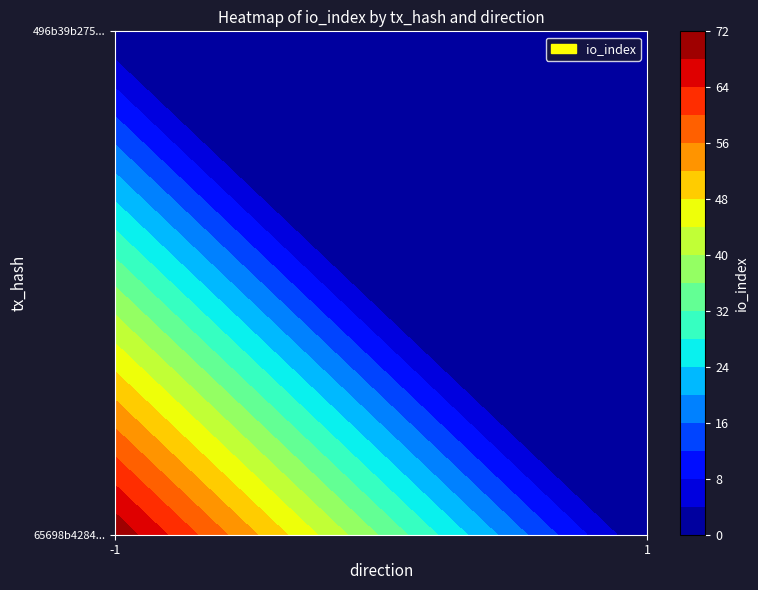

Rank the series by their maximum value, from lowest to highest.

496b39b275124f9028893c71933f6ce23dfb35f, 65698b42840fe1fb8349ce3fee456aea7338e90